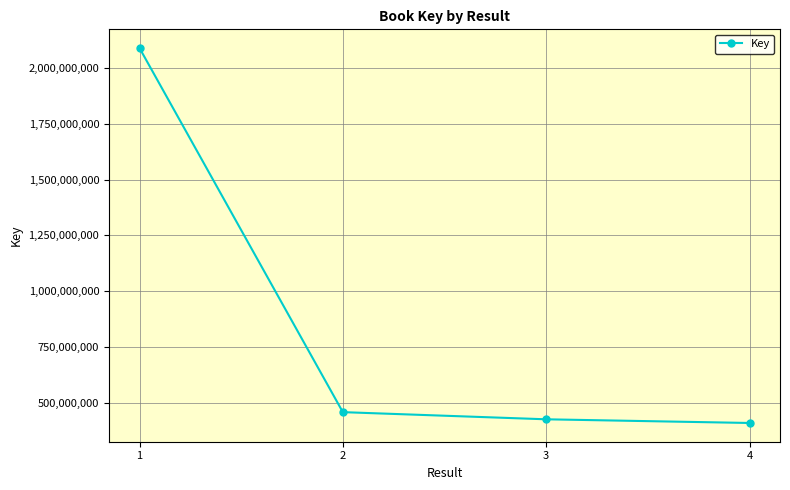

Which label corresponds to the largest value in the chart?

1